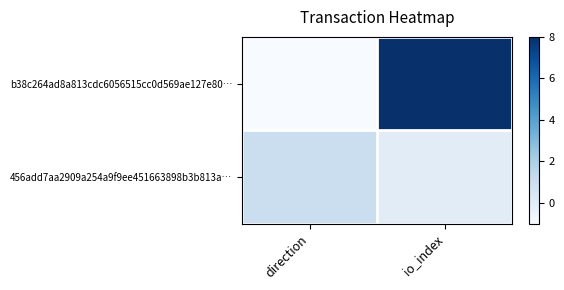

Which has a higher value, io_index or direction?

io_index